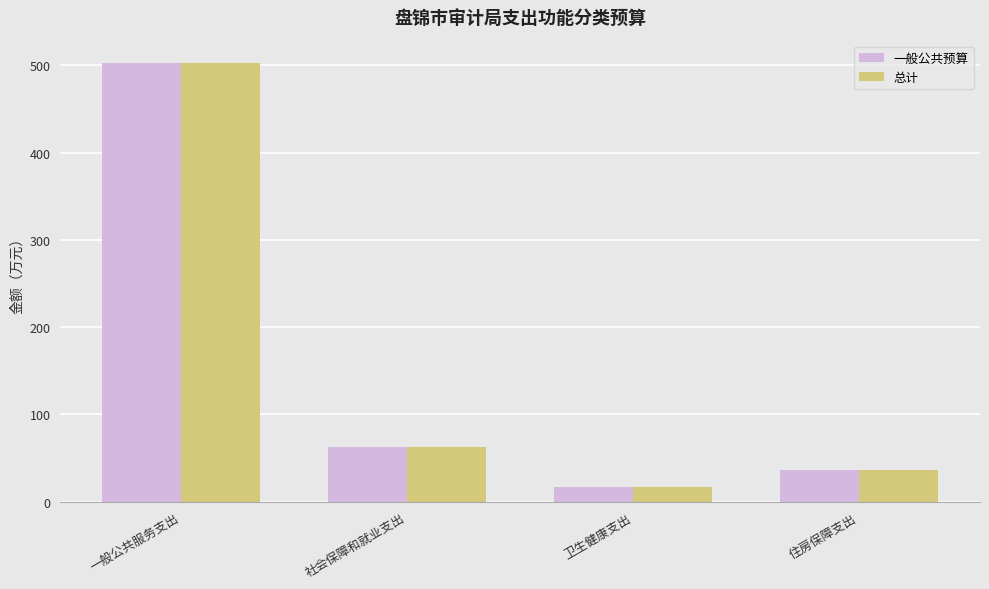

What is the difference between the maximum and minimum values in the 总计 series?

486.6